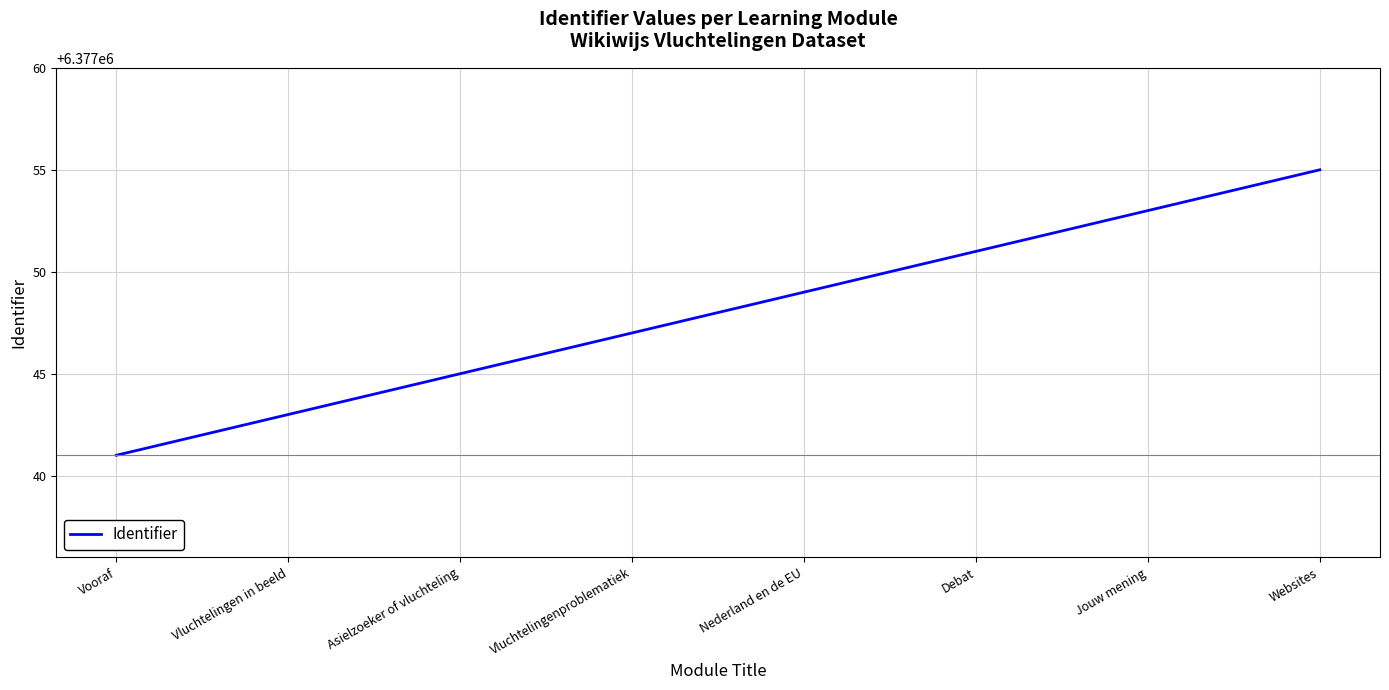

How many distinct data groups are displayed?

1